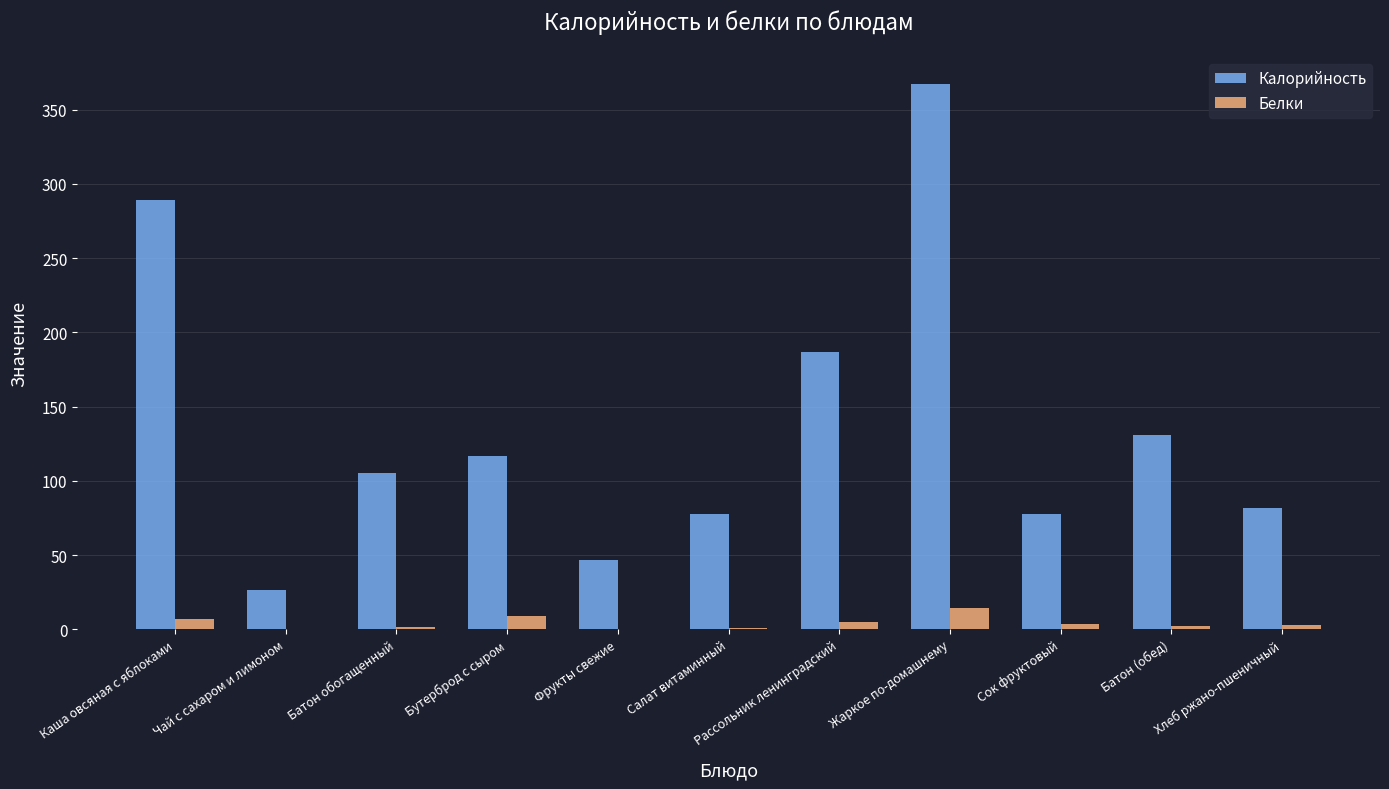

At which category is the sum across all series the highest?

Жаркое по-домашнему